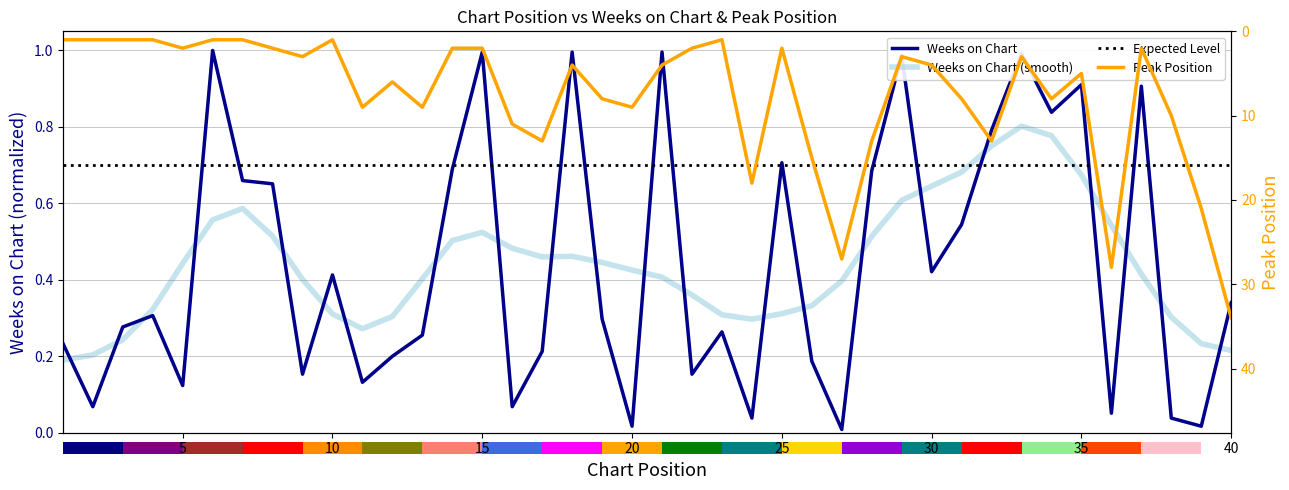

Reading left to right, list all the values displayed in this chart.

Weeks on Chart: 1=0.2	2=0.1	3=0.3	4=0.3	5=0.1	6=1.0	7=0.7	8=0.7	9=0.2	10=0.4	11=0.1	12=0.2	13=0.3	14=0.7	15=1.0	16=0.1	17=0.2	18=1.0	19=0.3	20=0.0	21=1.0	22=0.2	23=0.3	24=0.0	25=0.7	26=0.2	27=0.0	28=0.7	29=1.0	30=0.4	31=0.5	32=0.8	33=1.0	34=0.8	35=0.9	36=0.1	37=0.9	38=0.0	39=0.0	40=0.3
Peak Position: 1=1.0	2=1.0	3=1.0	4=1.0	5=2.0	6=1.0	7=1.0	8=2.0	9=3.0	10=1.0	11=9.0	12=6.0	13=9.0	14=2.0	15=2.0	16=11.0	17=13.0	18=4.0	19=8.0	20=9.0	21=4.0	22=2.0	23=1.0	24=18.0	25=2.0	26=15.0	27=27.0	28=13.0	29=3.0	30=4.0	31=8.0	32=13.0	33=3.0	34=8.0	35=5.0	36=28.0	37=2.0	38=10.0	39=21.0	40=34.0